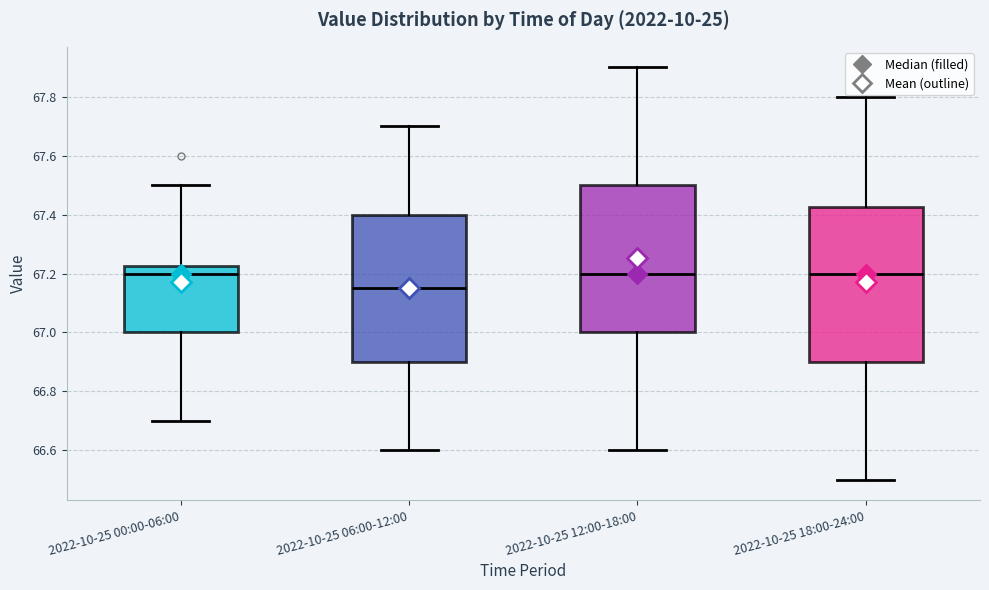

Which box has the lowest median line?

2022-10-25 06:00-12:00